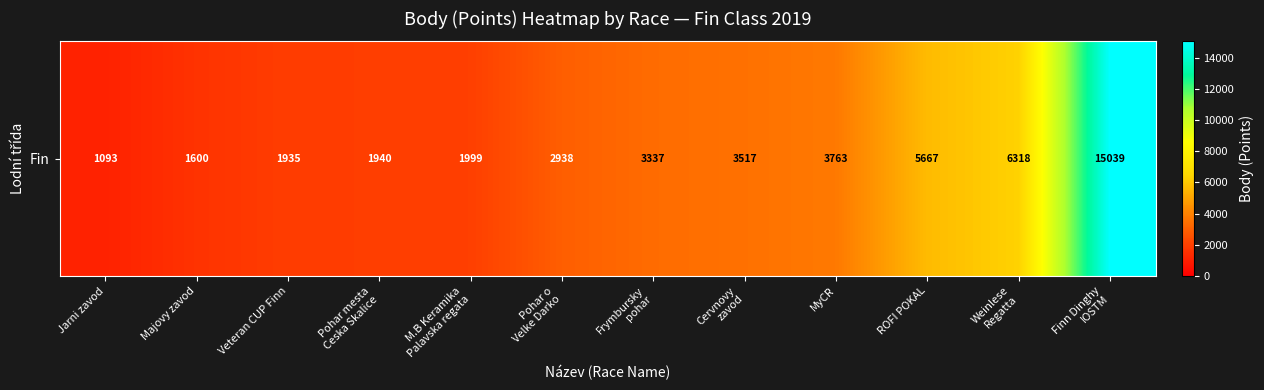

Rank the categories by value from lowest to highest.

Jarni zavod, Majovy zavod, Veteran CUP Finn, Pohar mesta
Ceska Skalice, M.B Keramika
Palavska regata, Pohar o
Velke Darko, Frymbursky
pohar, Cervnovy
zavod, MyCR, ROFI POKAL, Weinlese
Regatta, Finn Dinghy
IOSTM